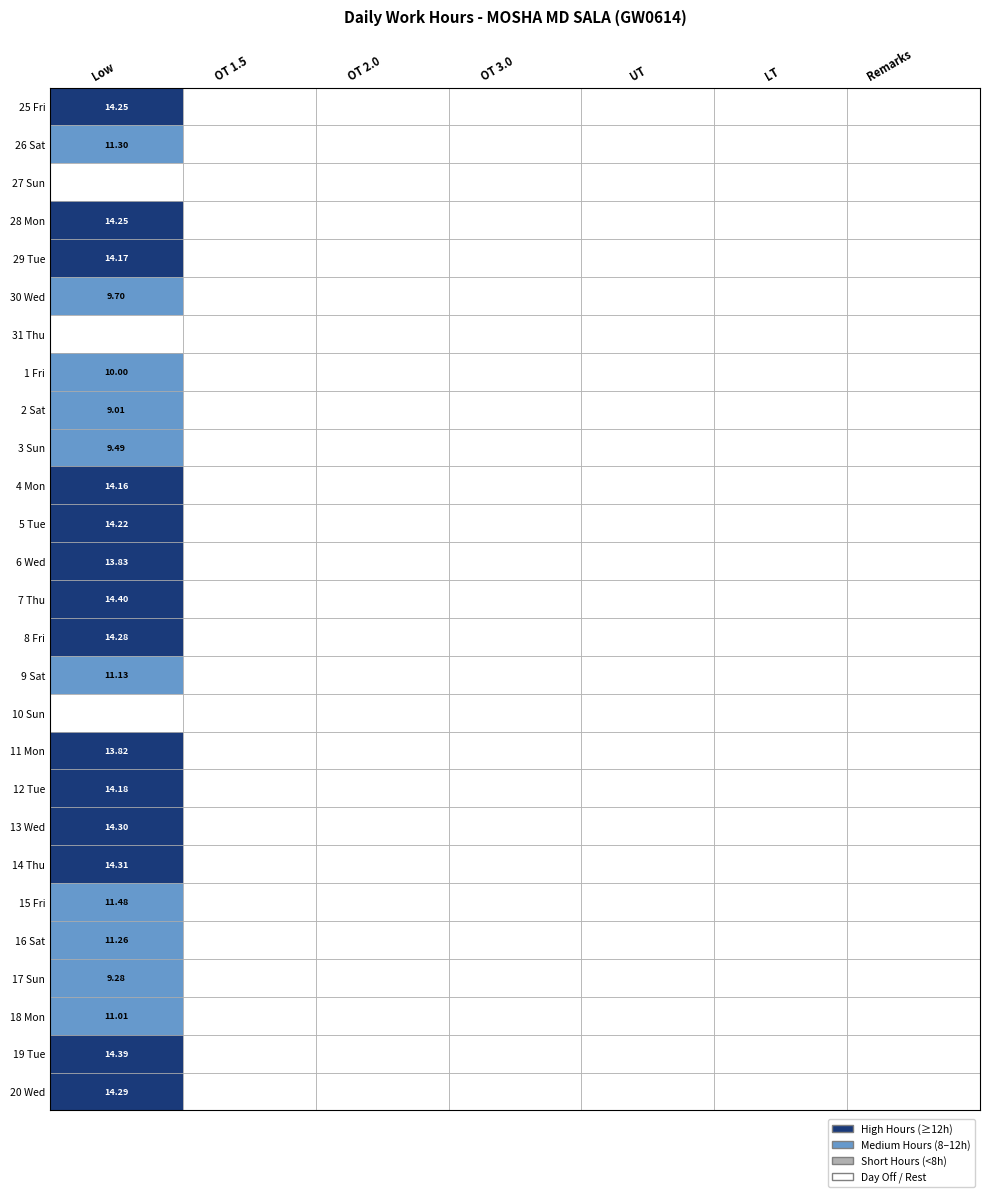

Which series has the largest total across all categories?

7 Thu